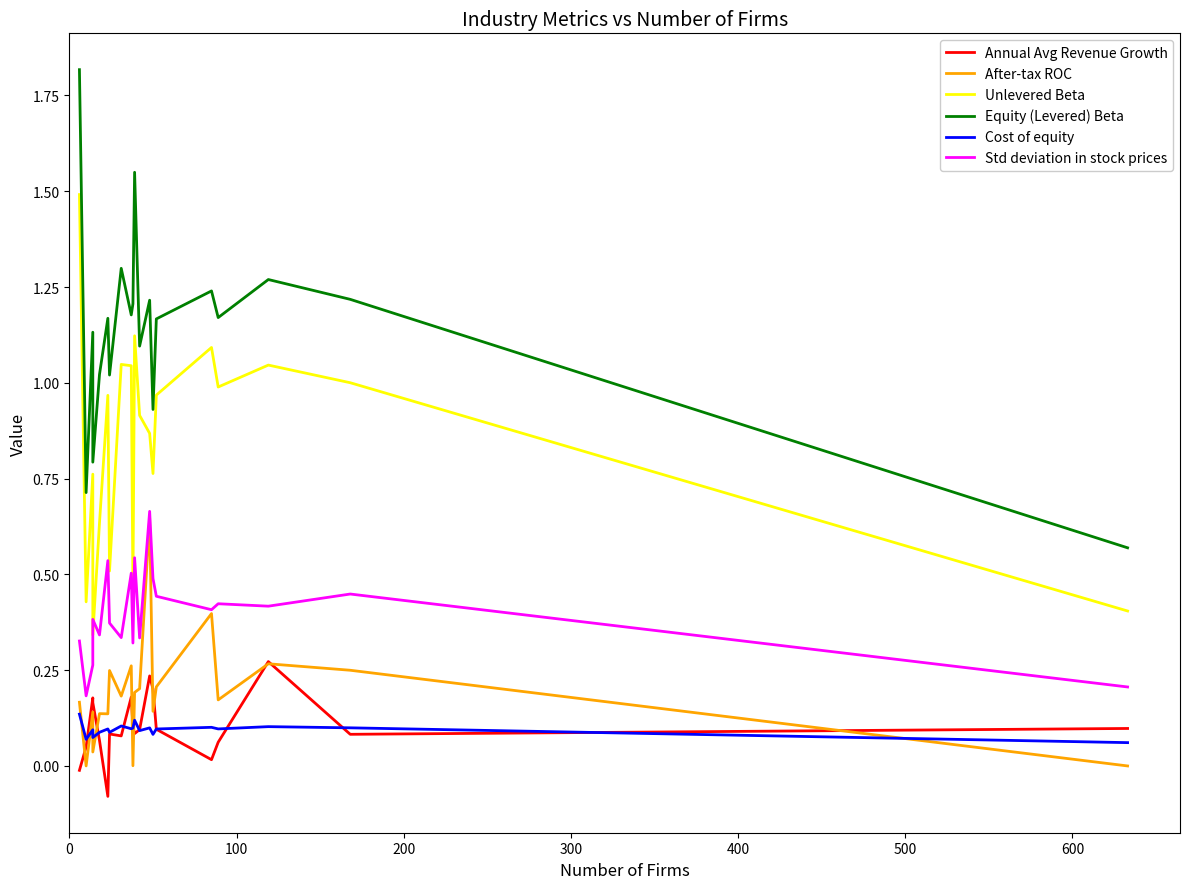

Which series has the largest range (max minus min)?

Equity (Levered) Beta